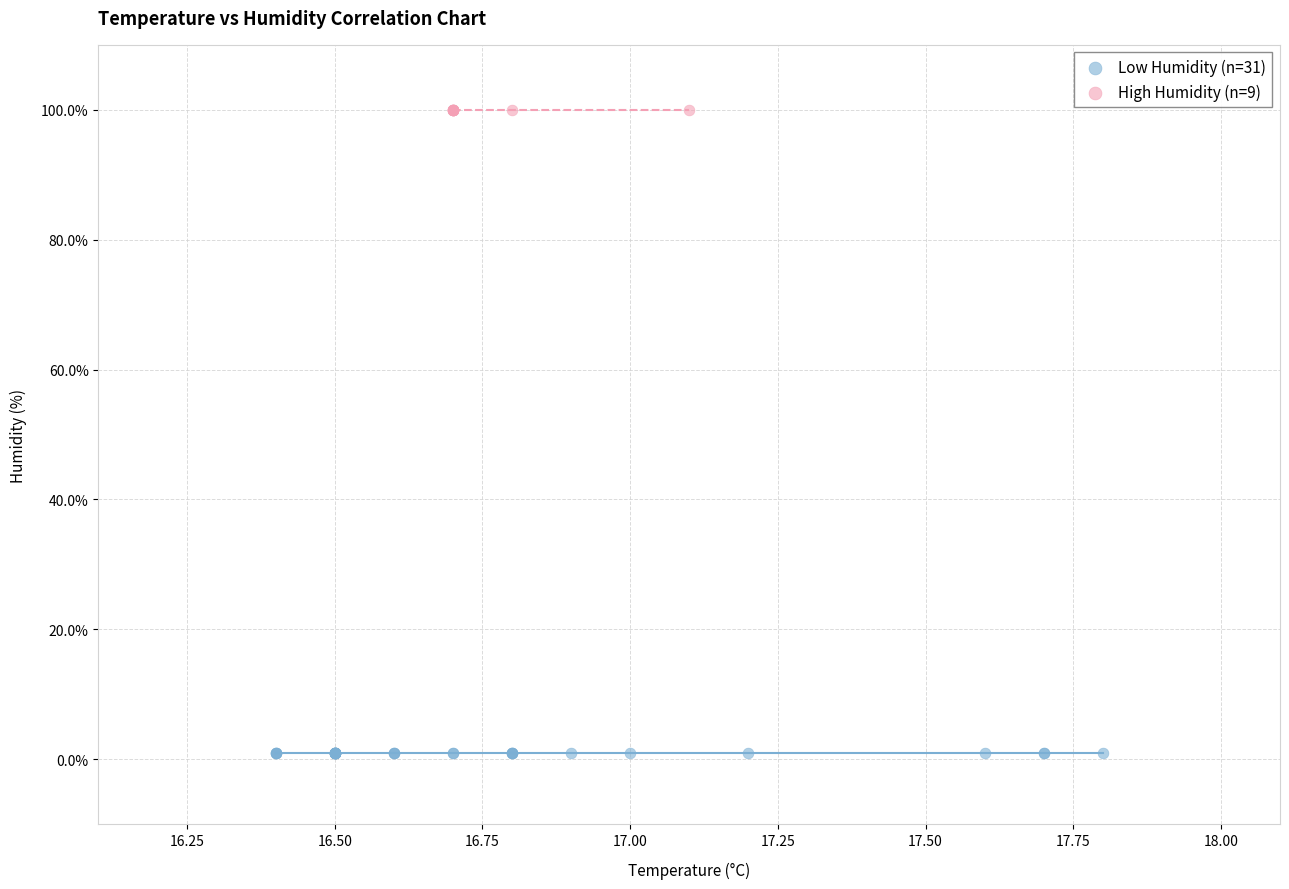

What are all the series names shown in the legend?

Low Humidity (n=31), High Humidity (n=9)